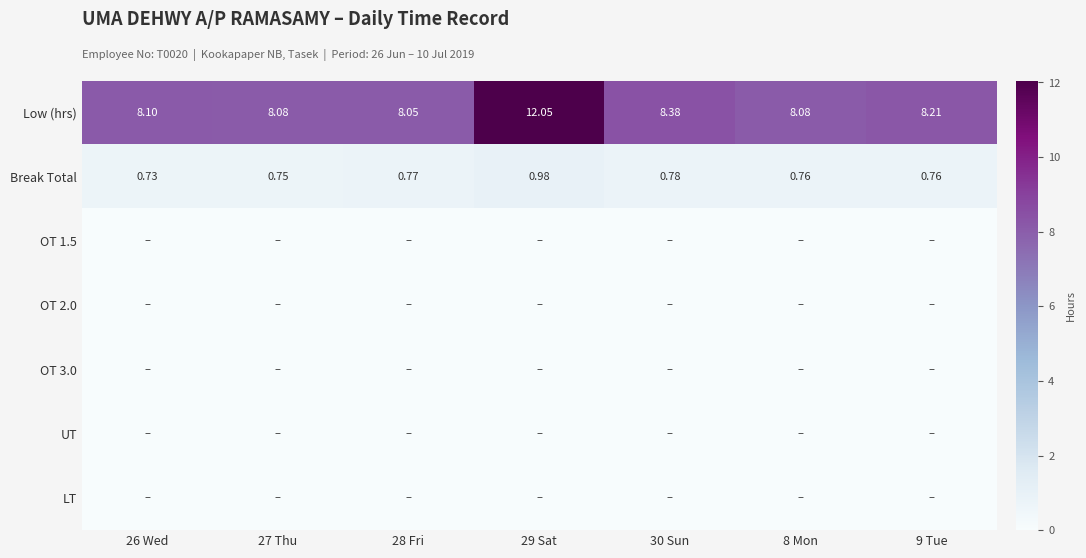

What is the spread (max minus min) of values at 28 Fri?

8.1